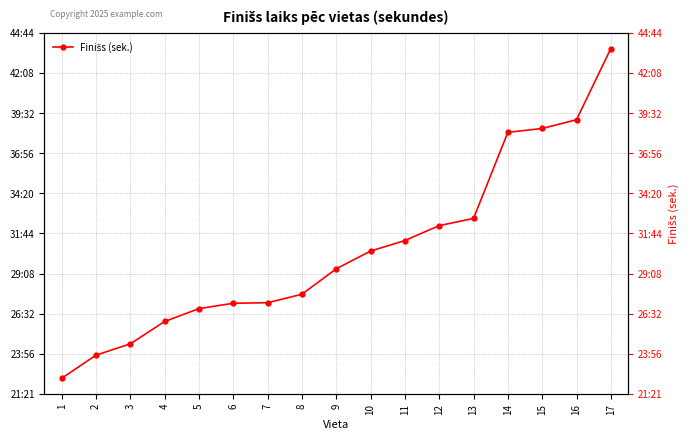

Does the chart have visible grid lines?

Yes